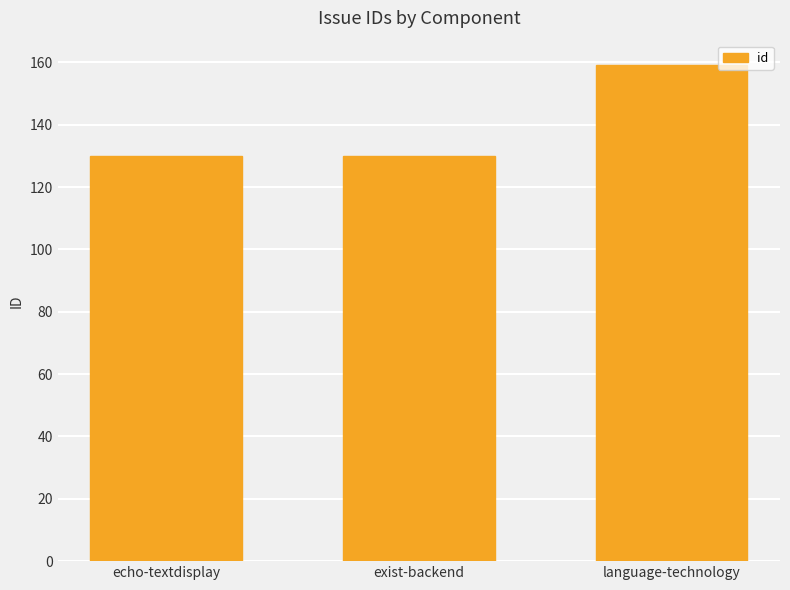

What is the value of the 3rd bar from the left?

159